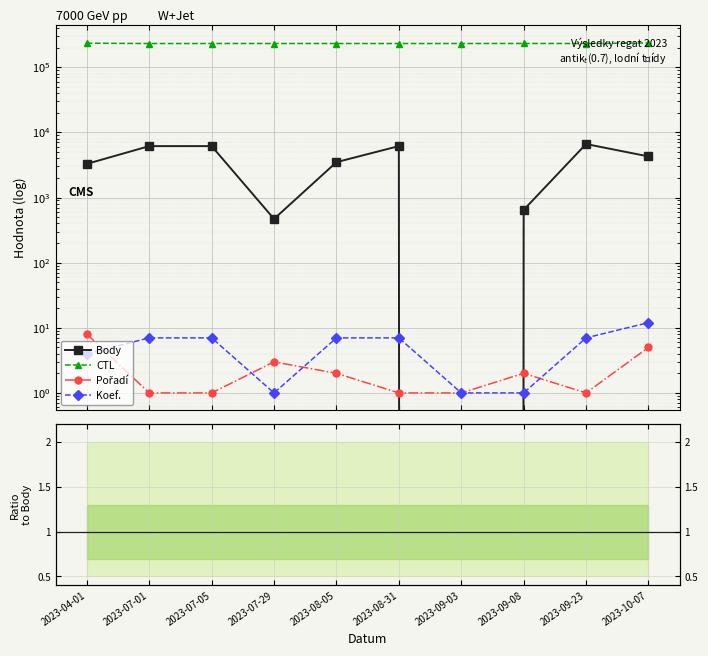

How many interior local valleys does the Body series have?

2